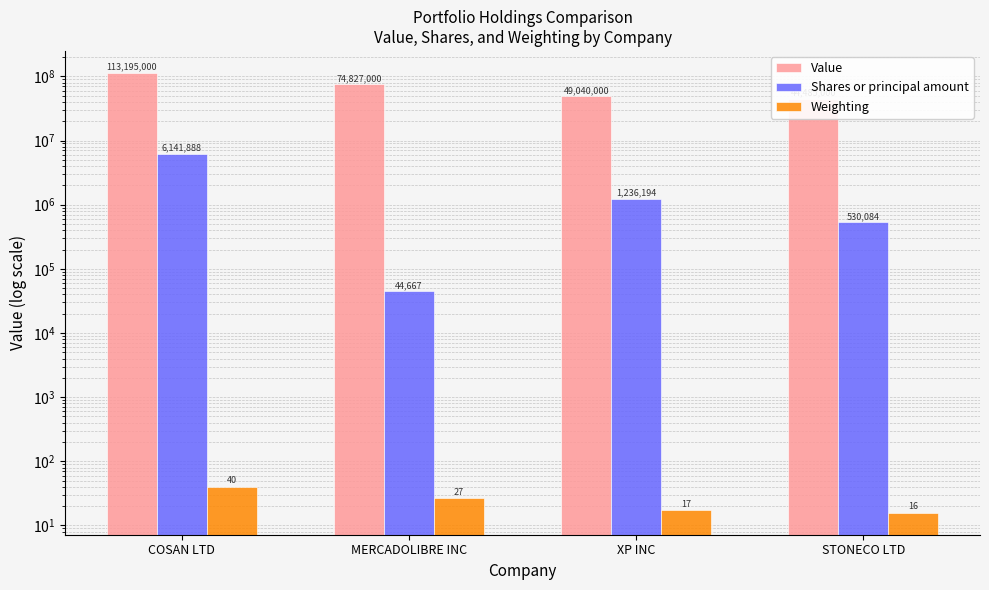

What are all the series names shown in the legend?

Value, Shares or principal amount, Weighting